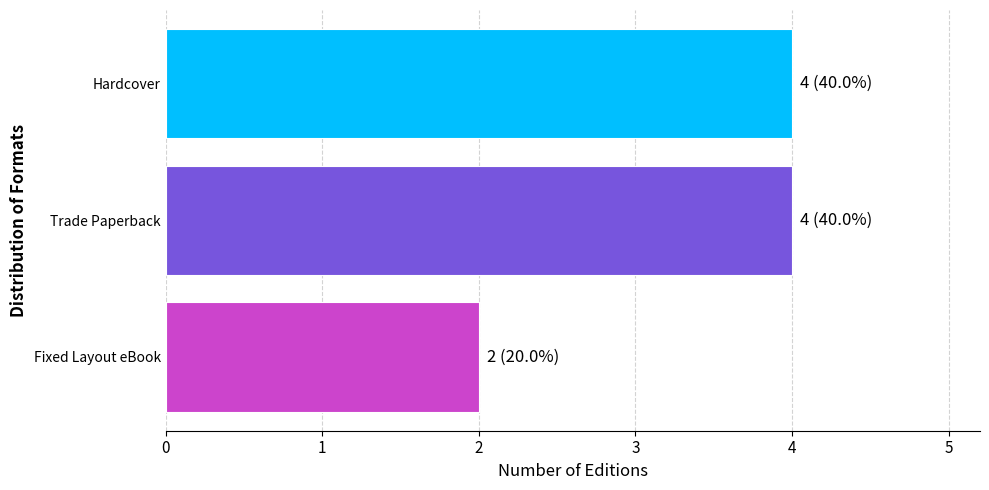

How many distinct data groups are displayed?

1